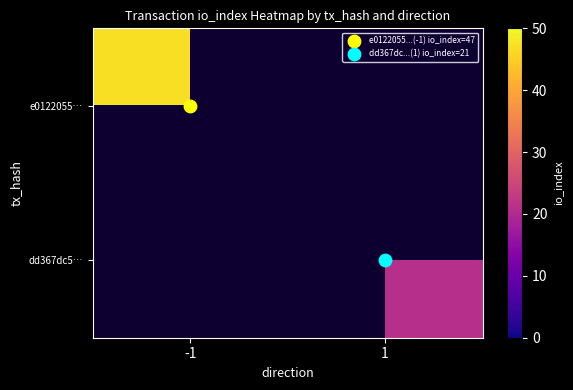

How many categories are shown in the chart?

2